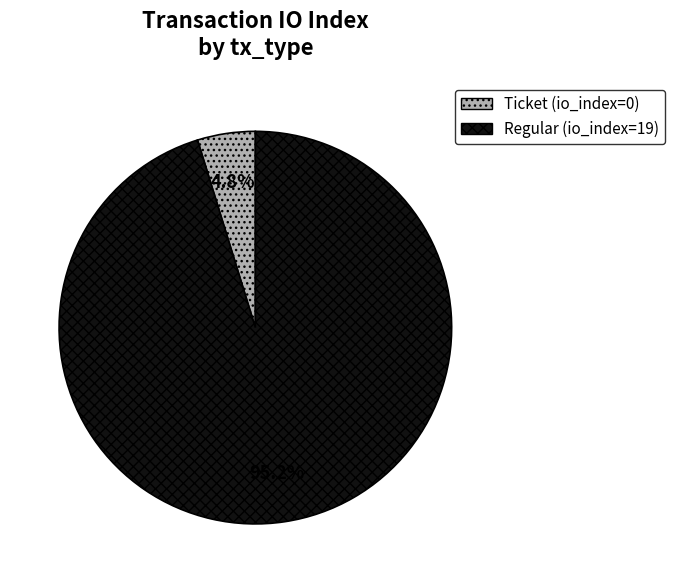

Rank the categories by value from lowest to highest.

Ticket (io_index=0), Regular (io_index=19)